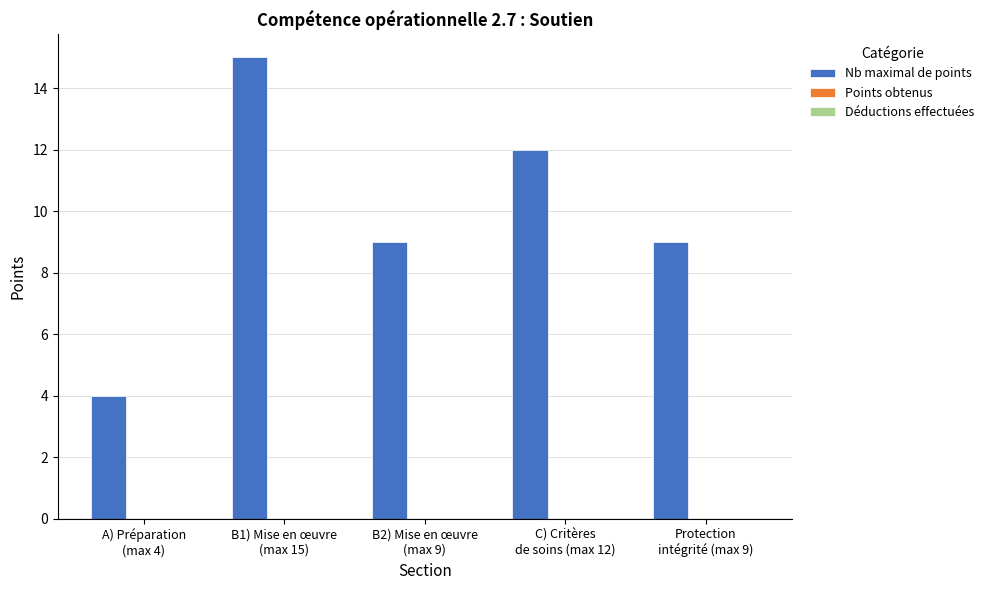

What is the minimum value shown in the chart?

4